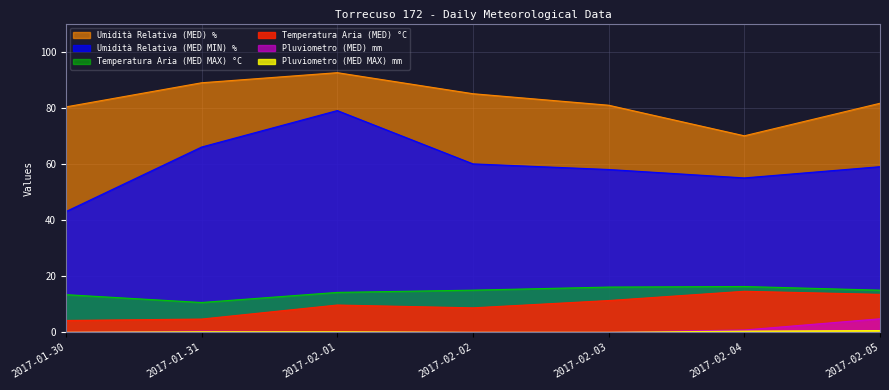

How many values in the Umidità Relativa (MED) % series exceed 81?

4